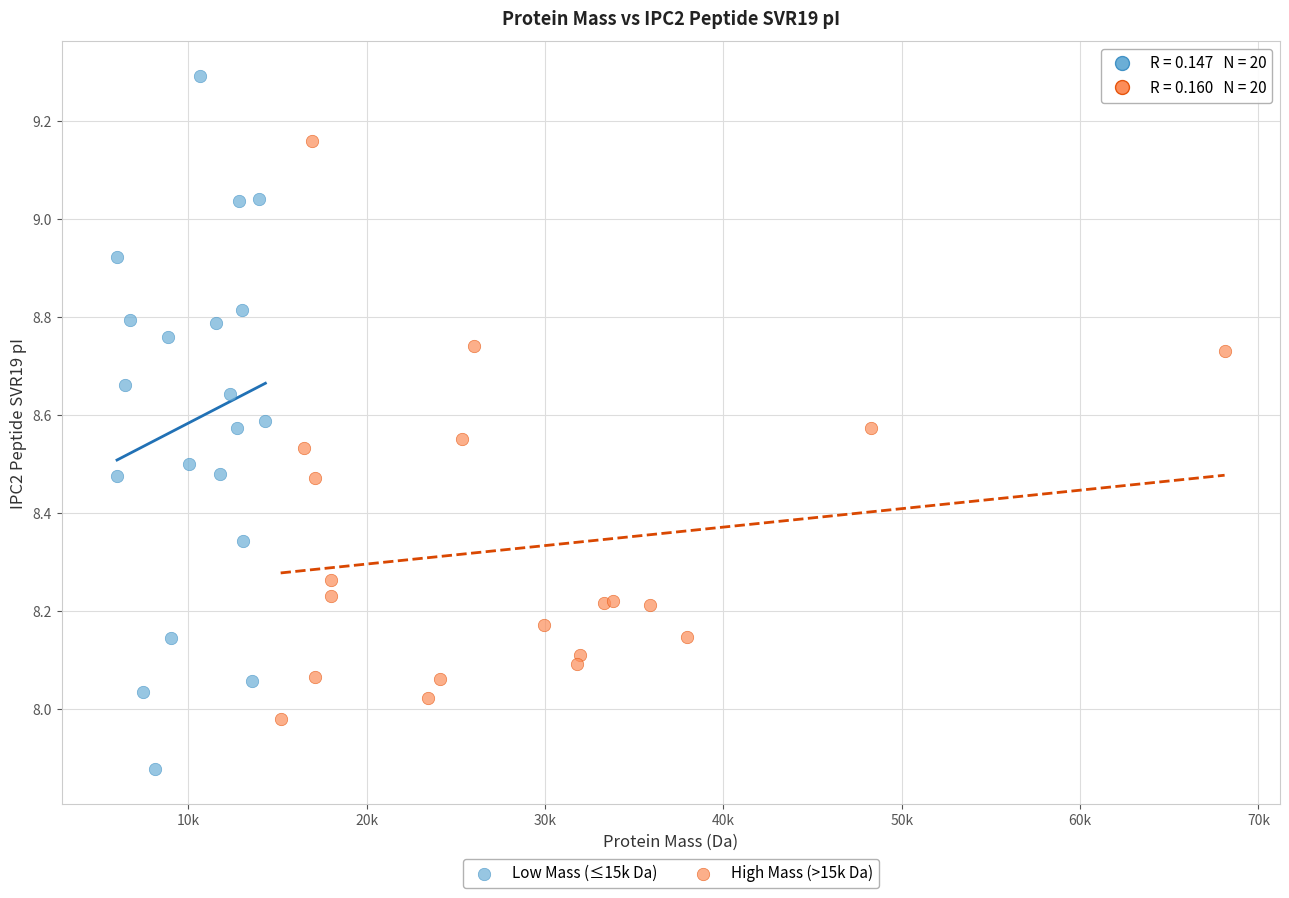

Which series reaches the maximum Y coordinate?

Low Mass (≤15k Da)